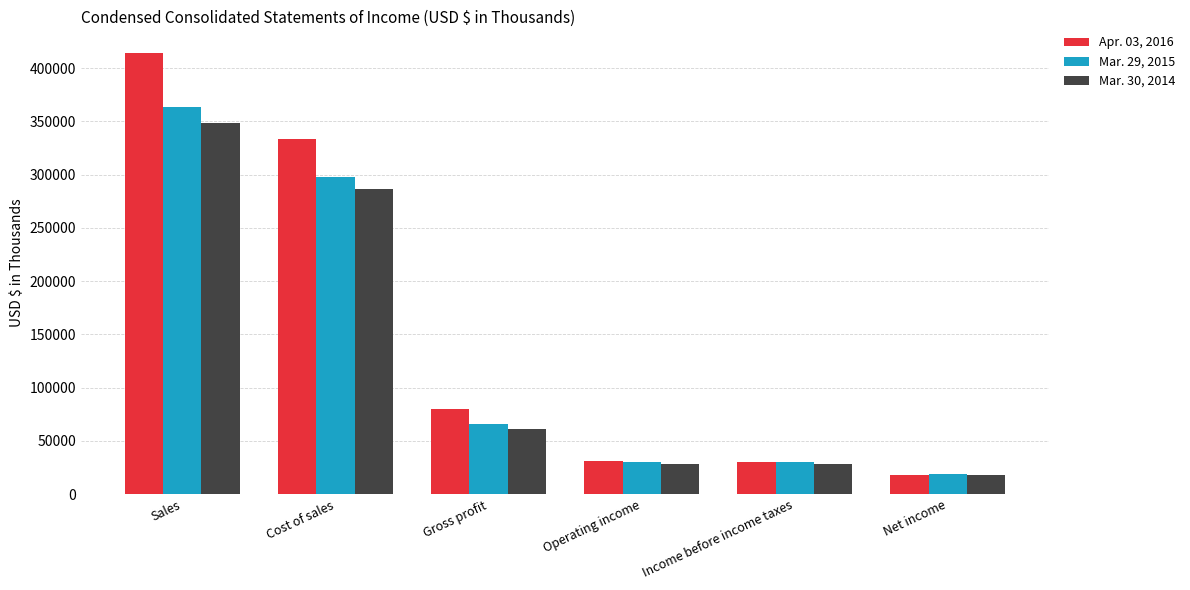

What is the approximate value of Apr. 03, 2016 at Cost of sales, to the nearest 100?

333700